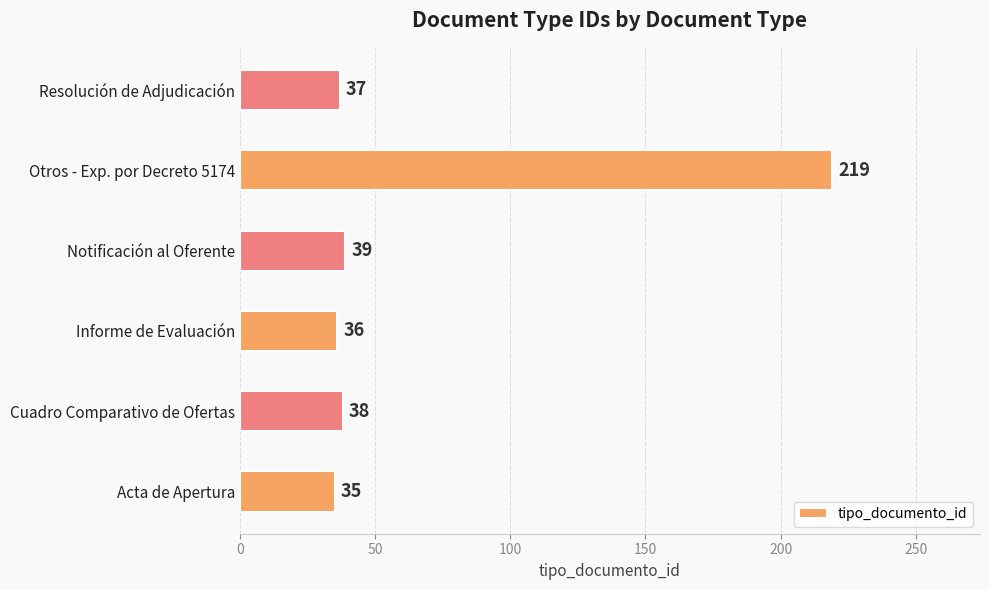

Reading bottom to top, transcribe all the data shown in this chart.

35	38	36	39	219	37